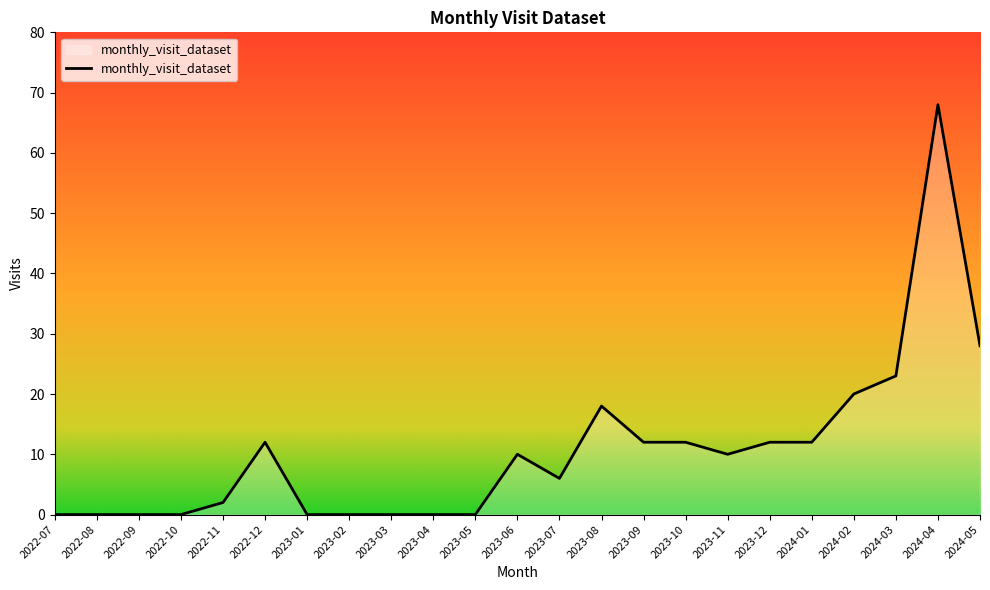

What is the change in value from 2023-12 to 2024-04?

+56